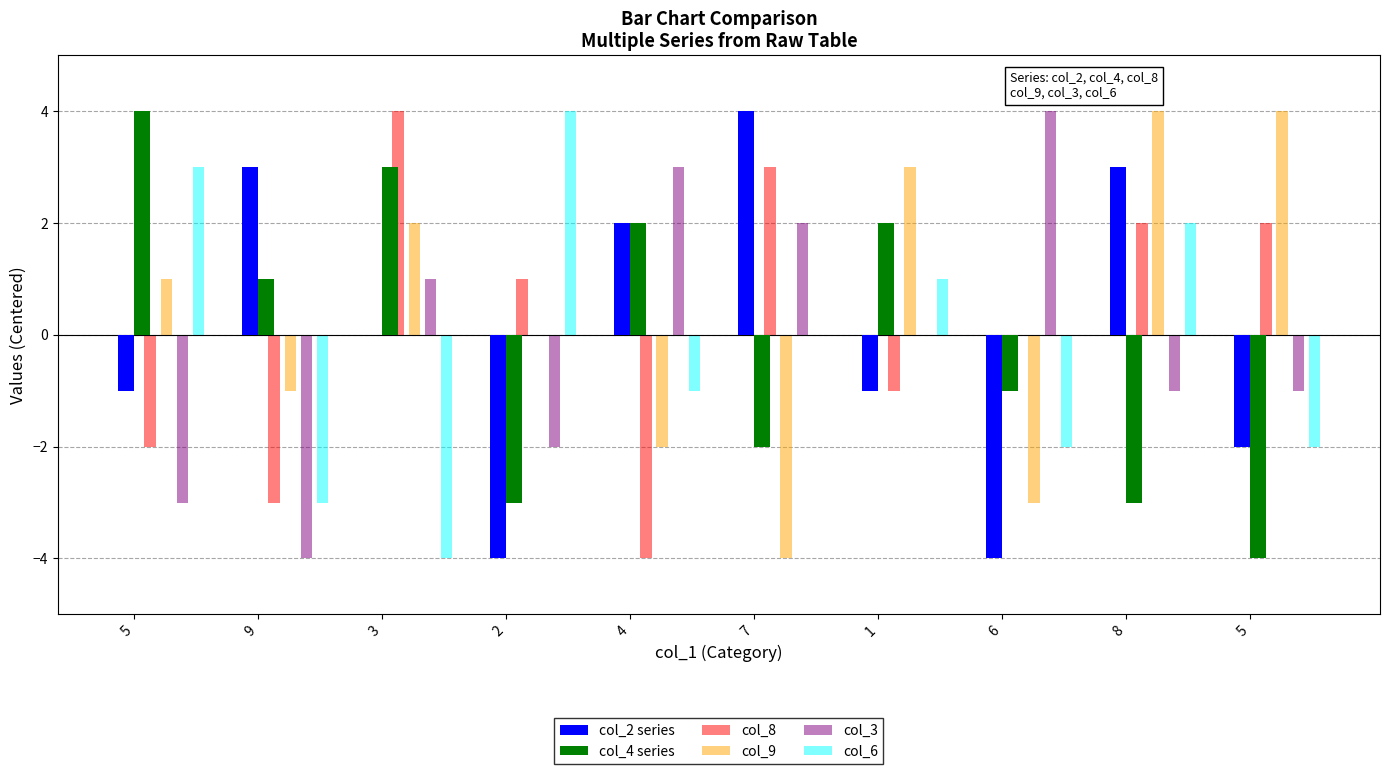

What are all the series names shown in the legend?

col_2 series, col_4 series, col_8, col_9, col_3, col_6